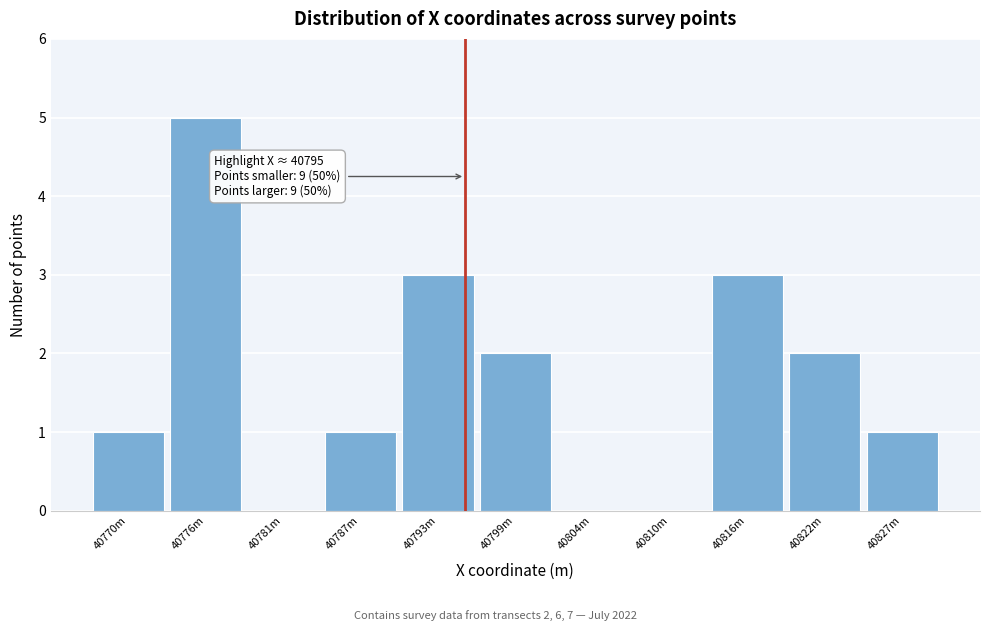

Reading left to right, extract all data points from this chart.

40770m=1	40776m=5	40781m=0	40787m=1	40793m=3	40799m=2	40804m=0	40810m=0	40816m=3	40822m=2	40827m=1